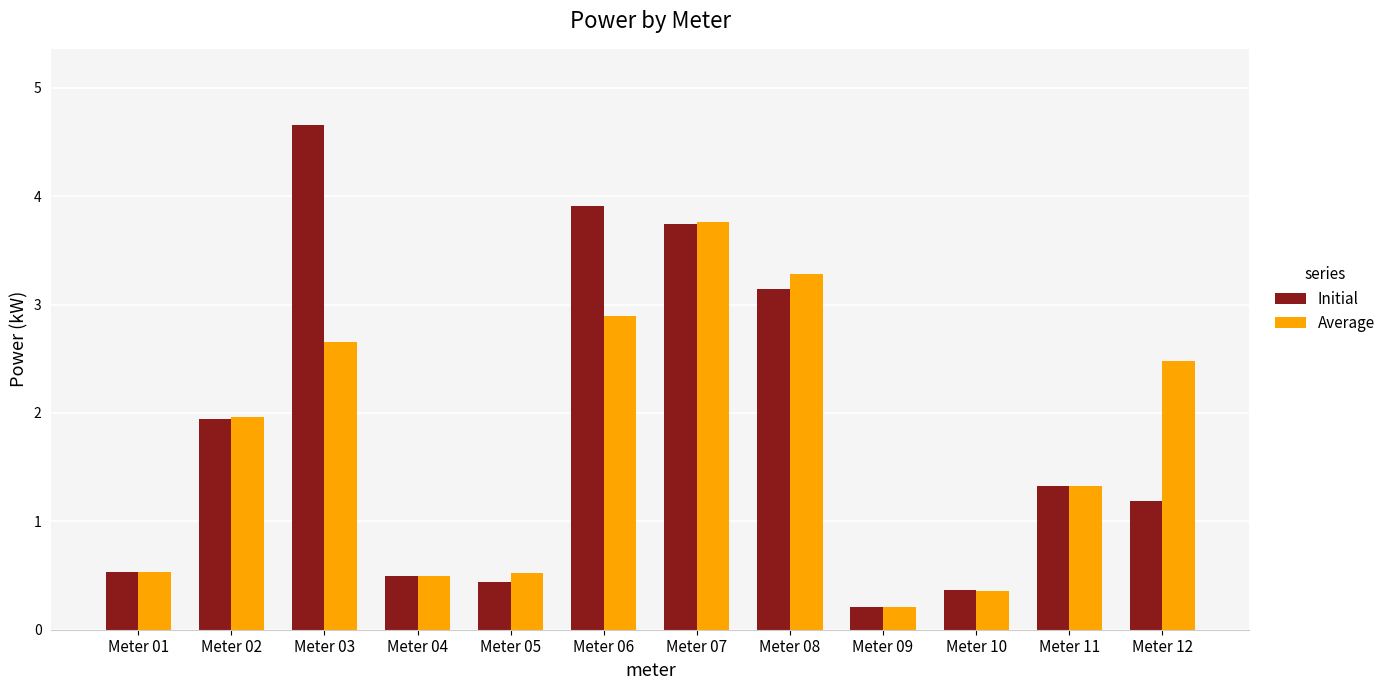

The value of Average at Meter 08 is 4.9. True or false?

False